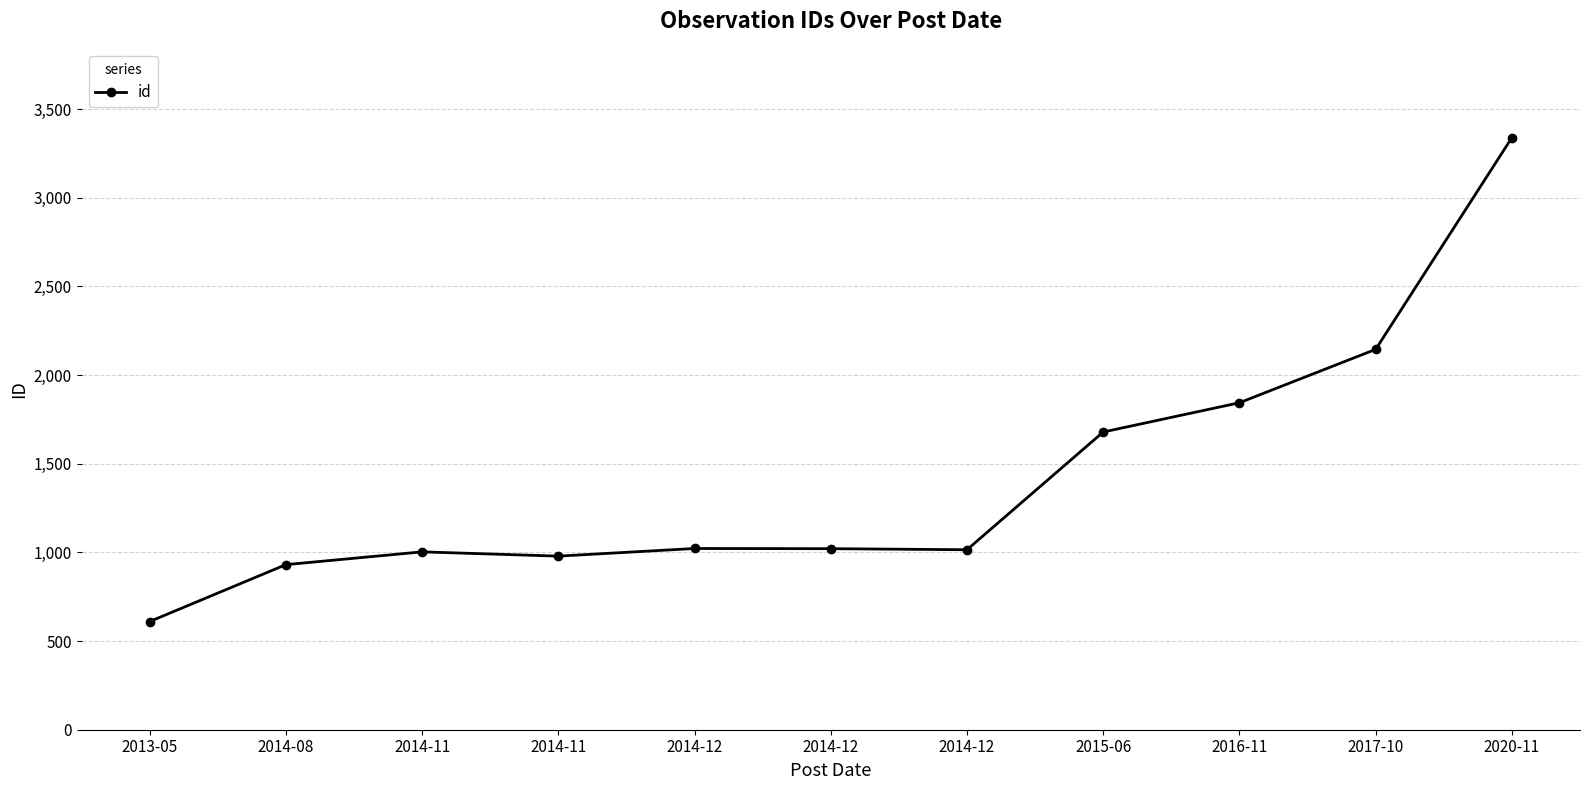

Reading left to right, transcribe all the data shown in this chart.

610	931	1003	979	1022	1021	1015	1679	1844	2145	3339